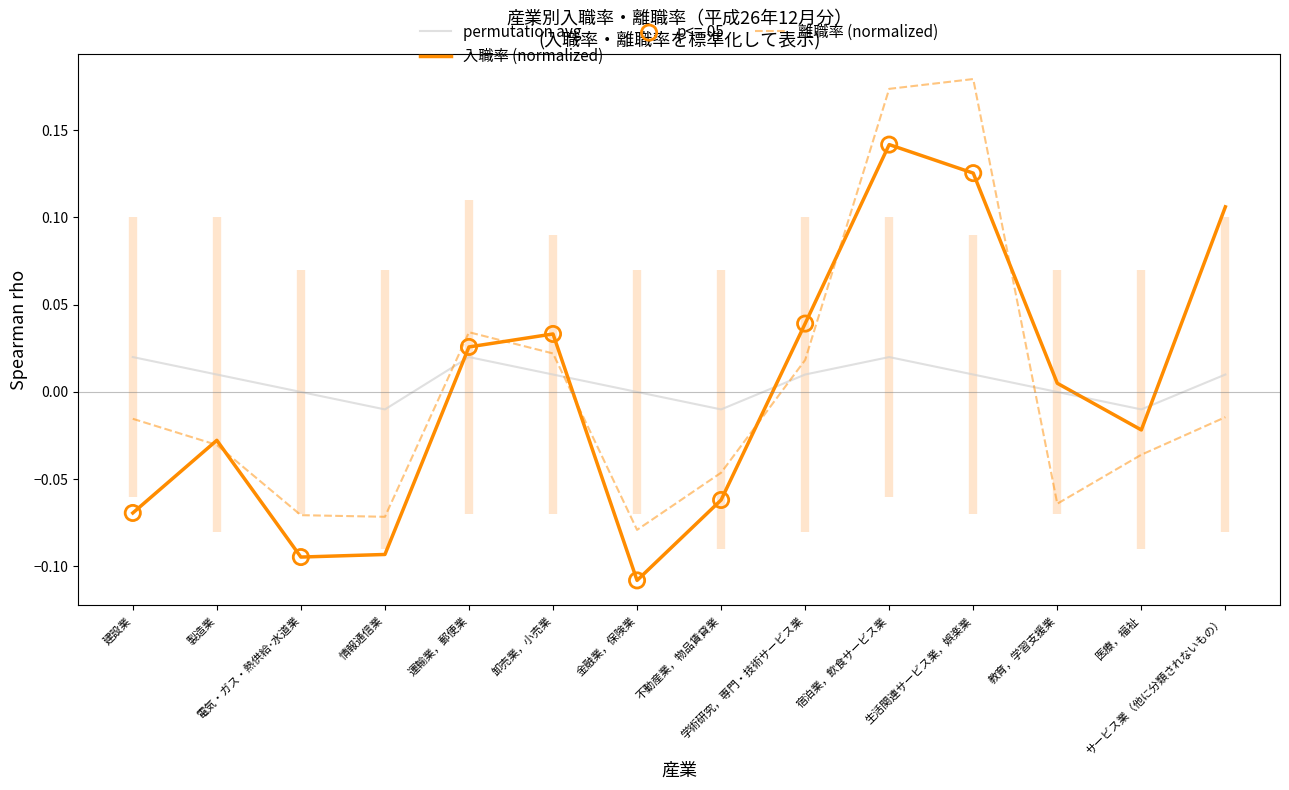

Which series contains the highest Y value?

離職率